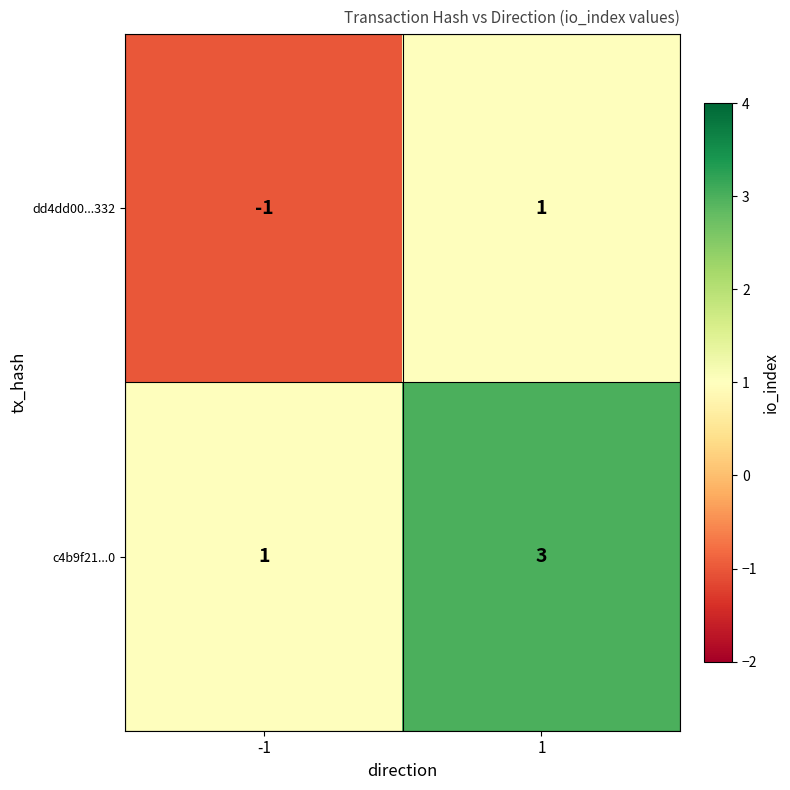

The c4b9f21...0 series shows 3 at 1. True or false?

True